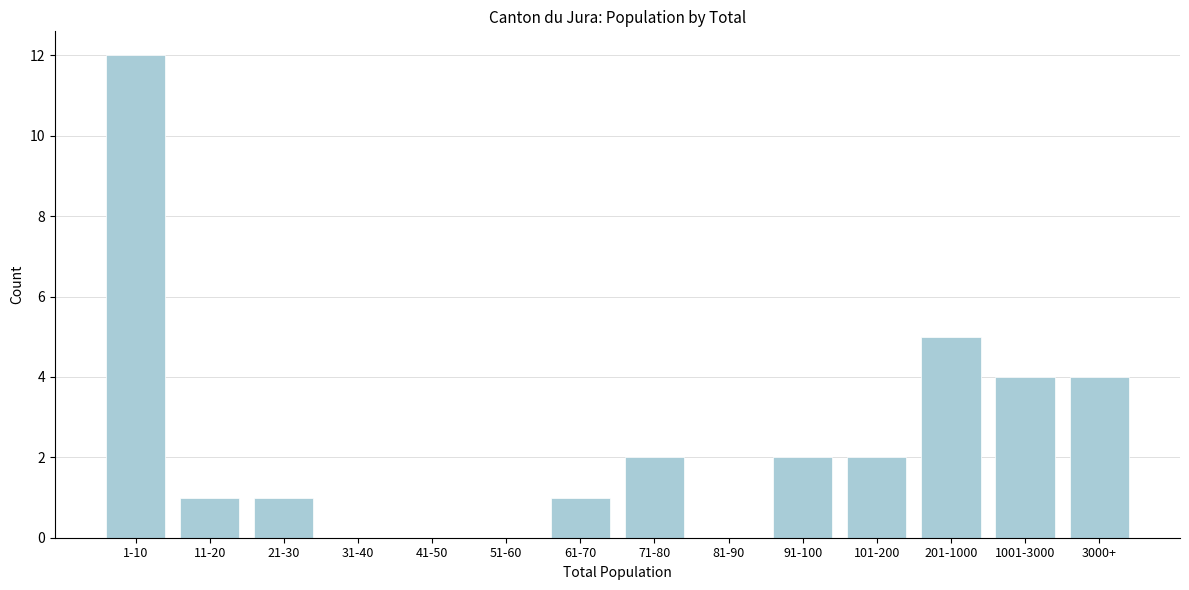

Reading left to right, list all the values displayed in this chart.

1-10=12	11-20=1	21-30=1	31-40=0	41-50=0	51-60=0	61-70=1	71-80=2	81-90=0	91-100=2	101-200=2	201-1000=5	1001-3000=4	3000+=4